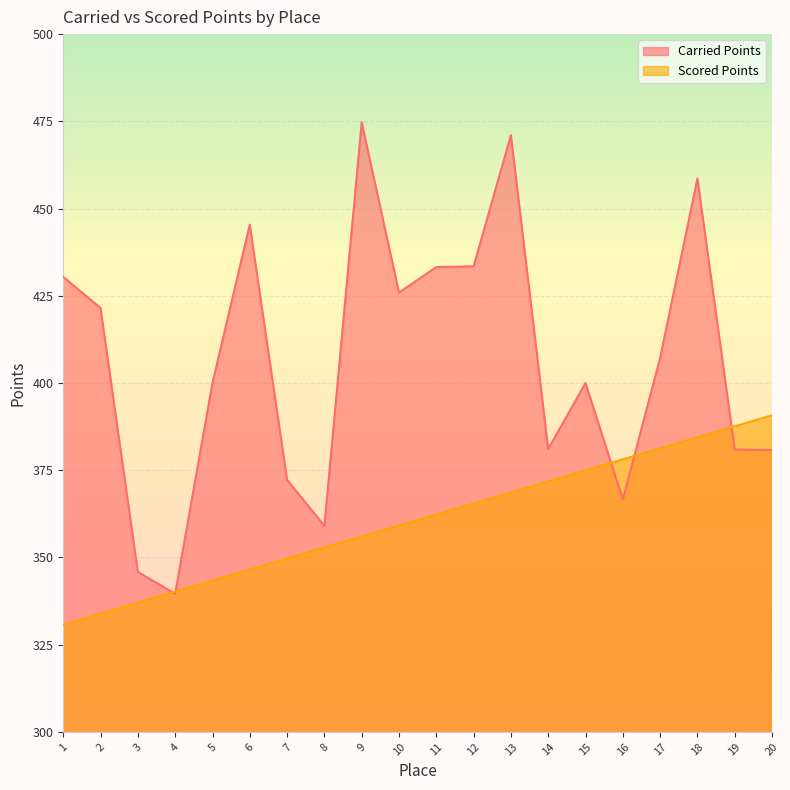

True or false: Scored Points has more than 0 interior local peaks.

False